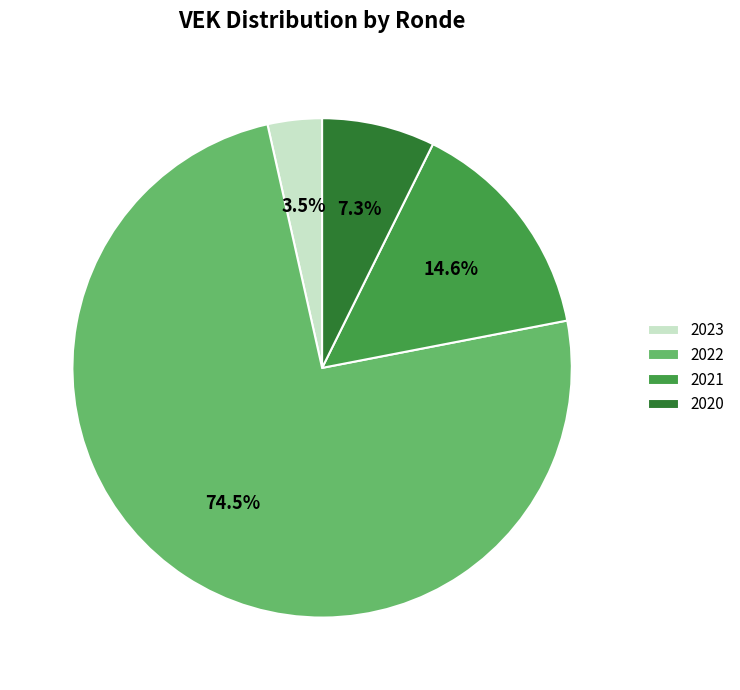

Rank the categories by value from lowest to highest.

2023, 2020, 2021, 2022